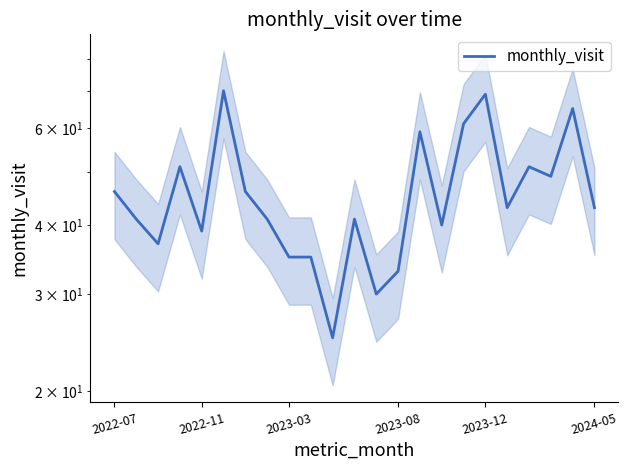

Where is the data nearest to the value 47?

2022-07